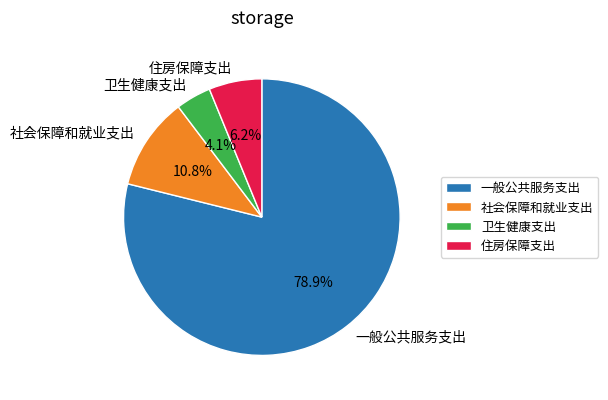

What percentage is the 一般公共服务支出 slice, to the nearest percent?

79%